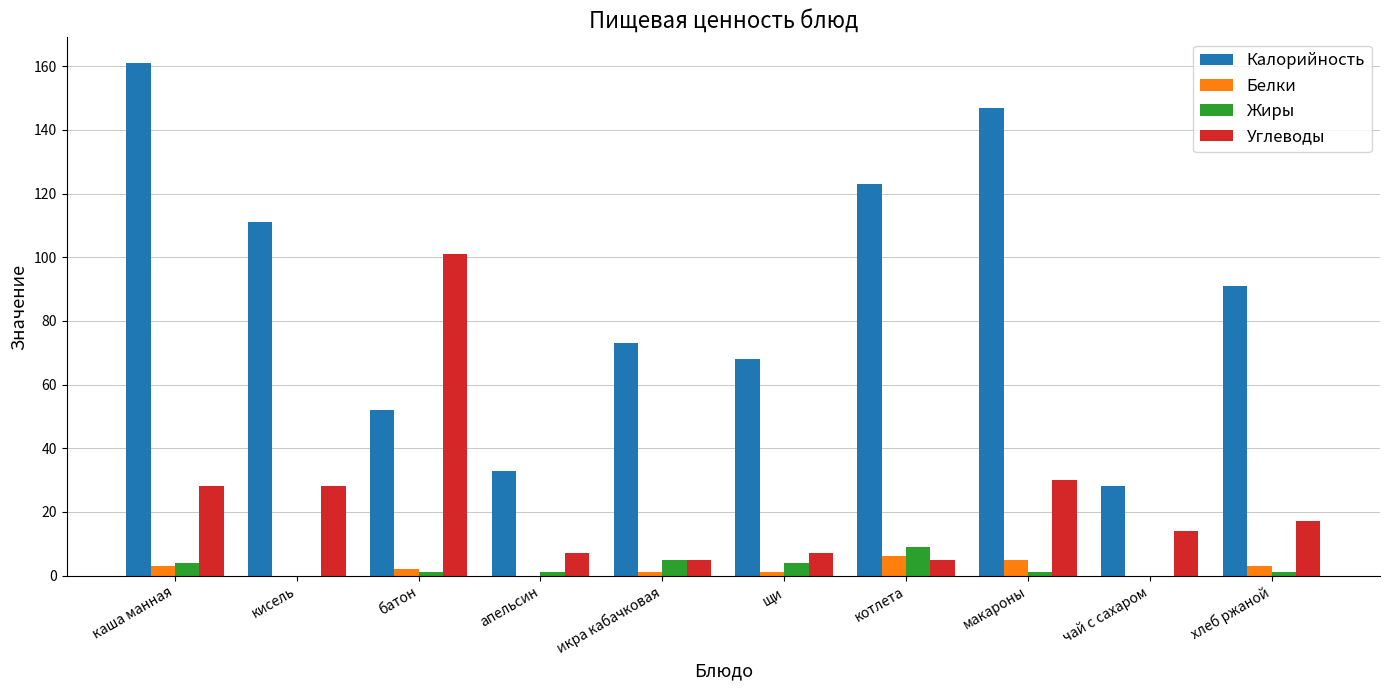

The value of Калорийность at батон is 52. True or false?

True